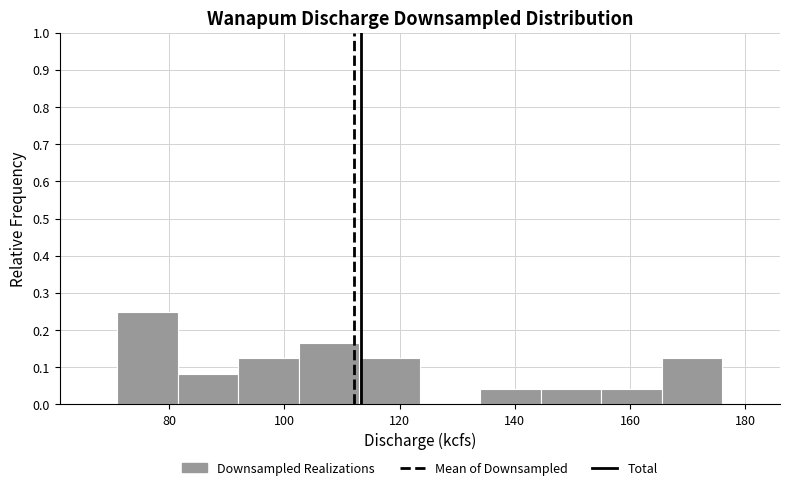

Reading left to right, transcribe this chart: for each bar, give the range it covers on the x-axis and its height. Neither the bar edges nor the heights are printed on the chart, so give them approximately, as read against the axes.

71.0 to 81.5: 0.25
81.5 to 92.0: 0.08
92.0 to 102.5: 0.13
102.5 to 113.0: 0.17
113.0 to 123.5: 0.13
123.5 to 134.0: 0
134.0 to 144.5: 0.04
144.5 to 155.0: 0.04
155.0 to 165.5: 0.04
165.5 to 176.0: 0.13